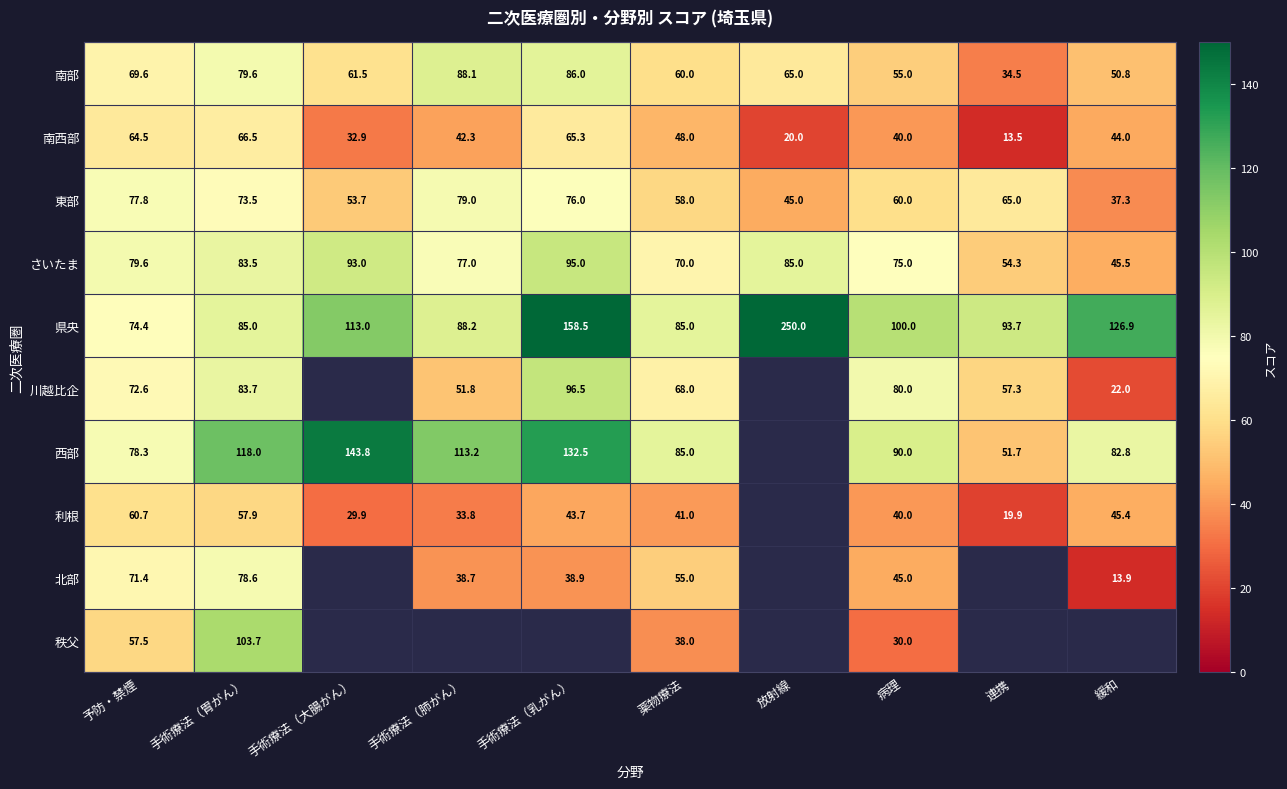

The value of 利根 at 連携 is 11.8. True or false?

False